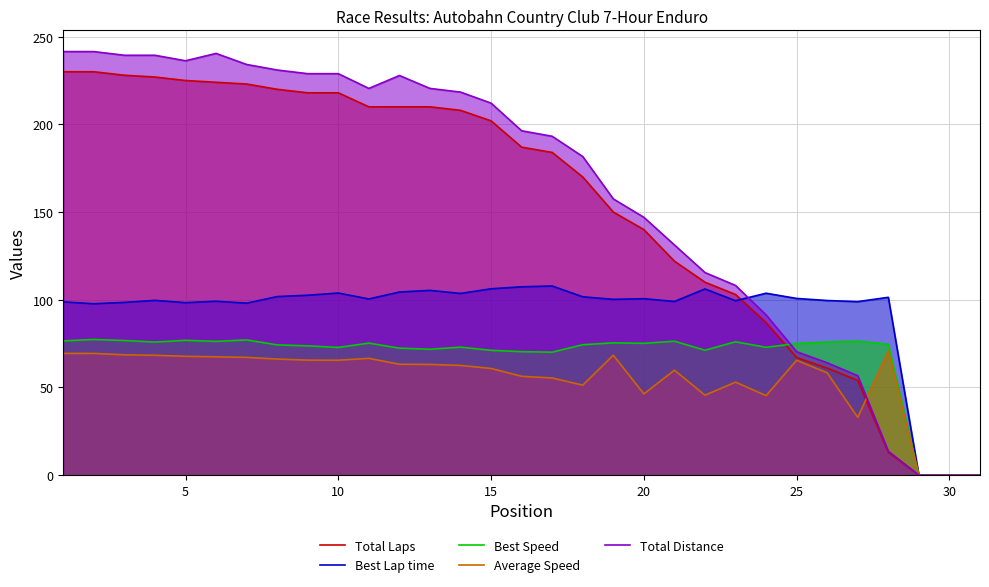

Which series has the largest range (max minus min)?

Total Distance